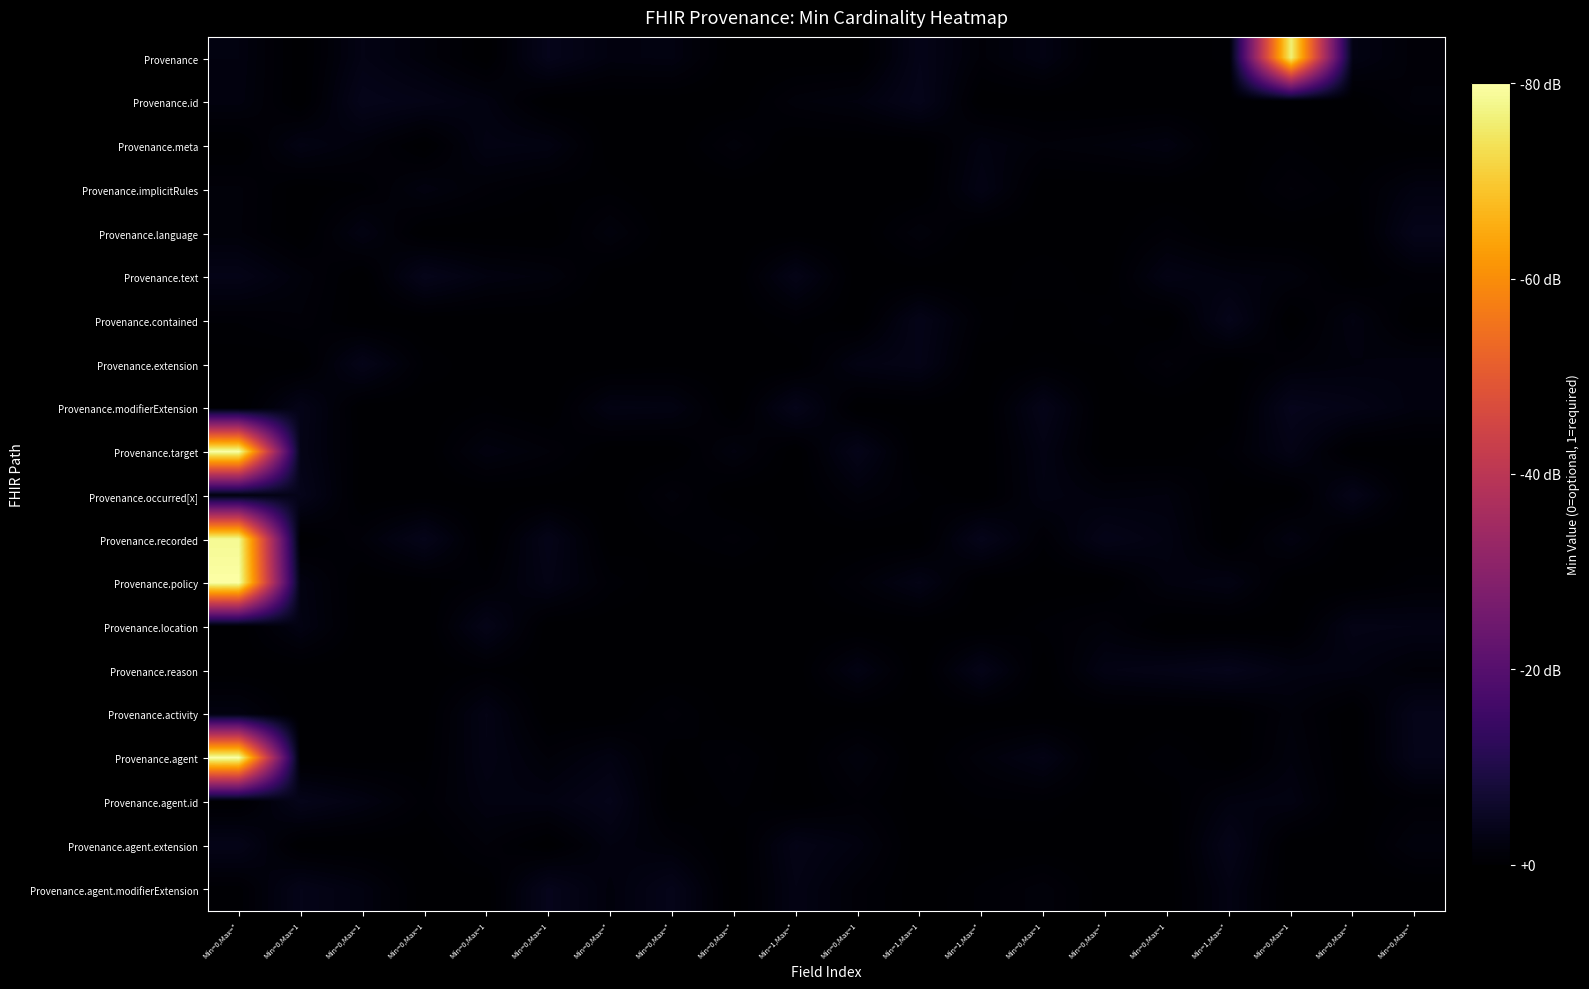

Count the number of data series in this chart.

20